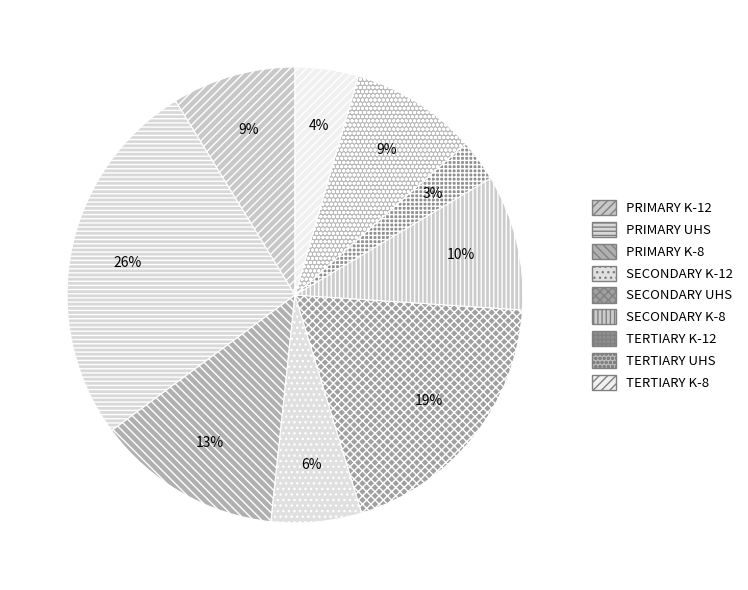

Which category has the smallest portion of the pie?

TERTIARY K-12